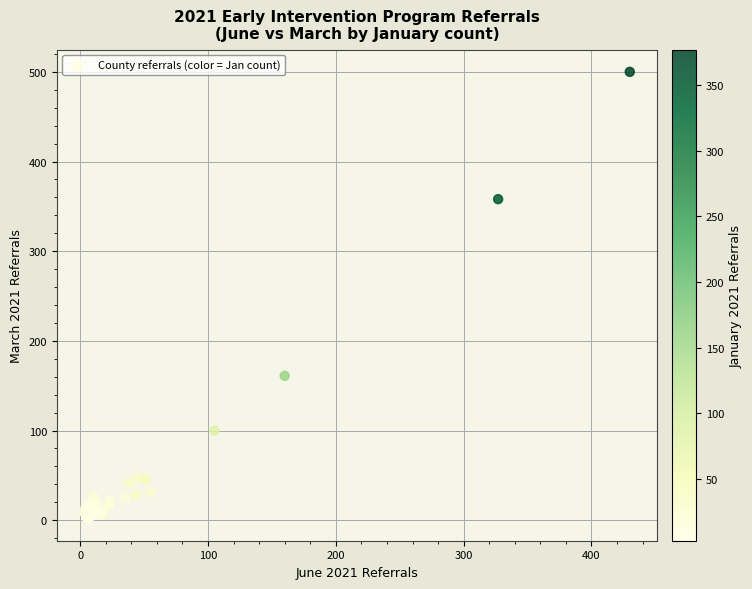

What Y value in the scatter plot is closest to 251?

161